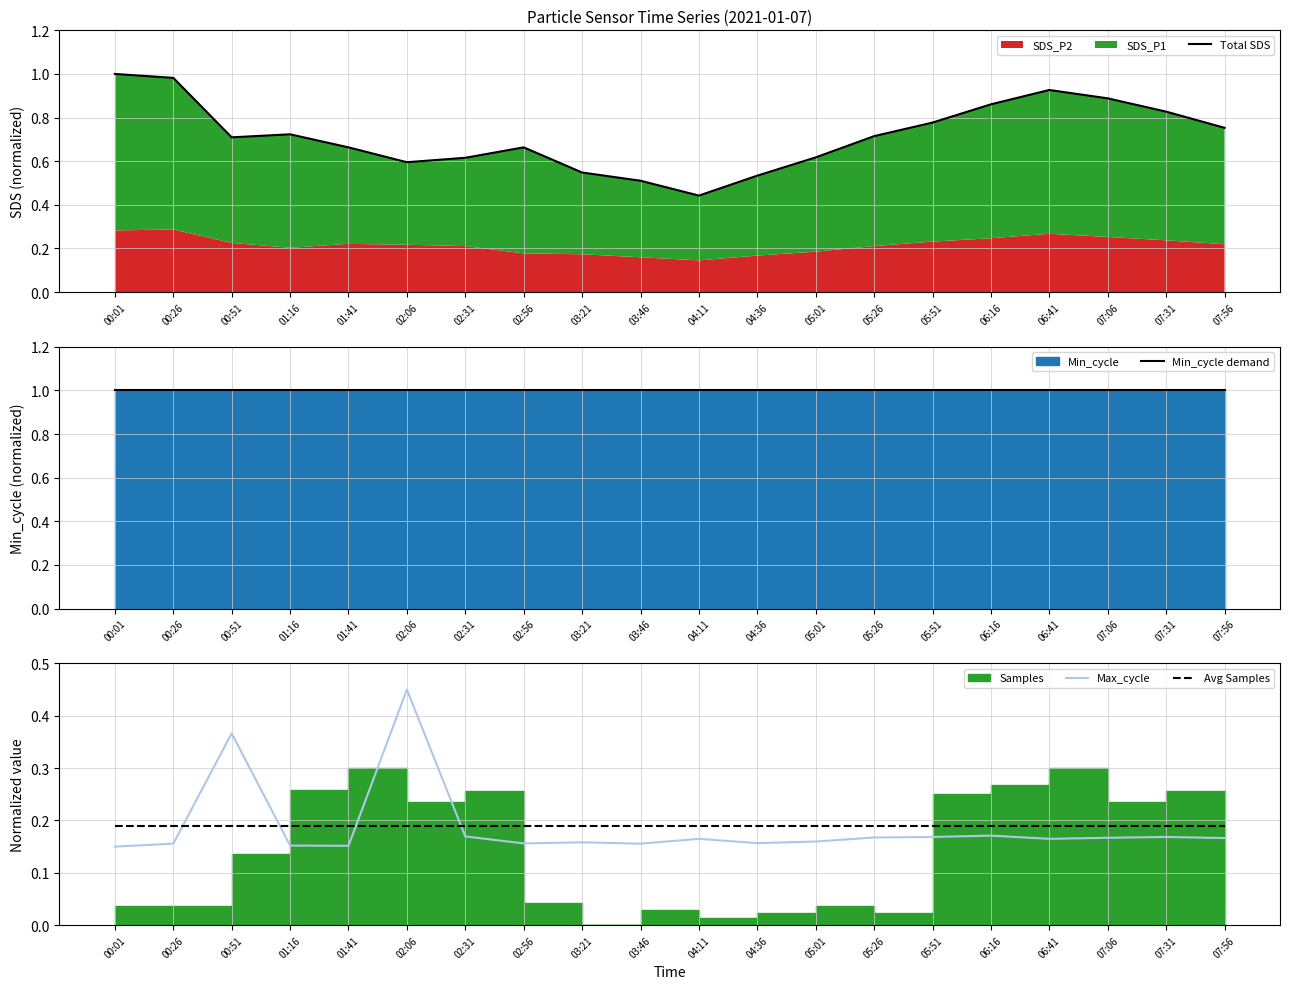

At how many categories does at least one series exceed 0?

20